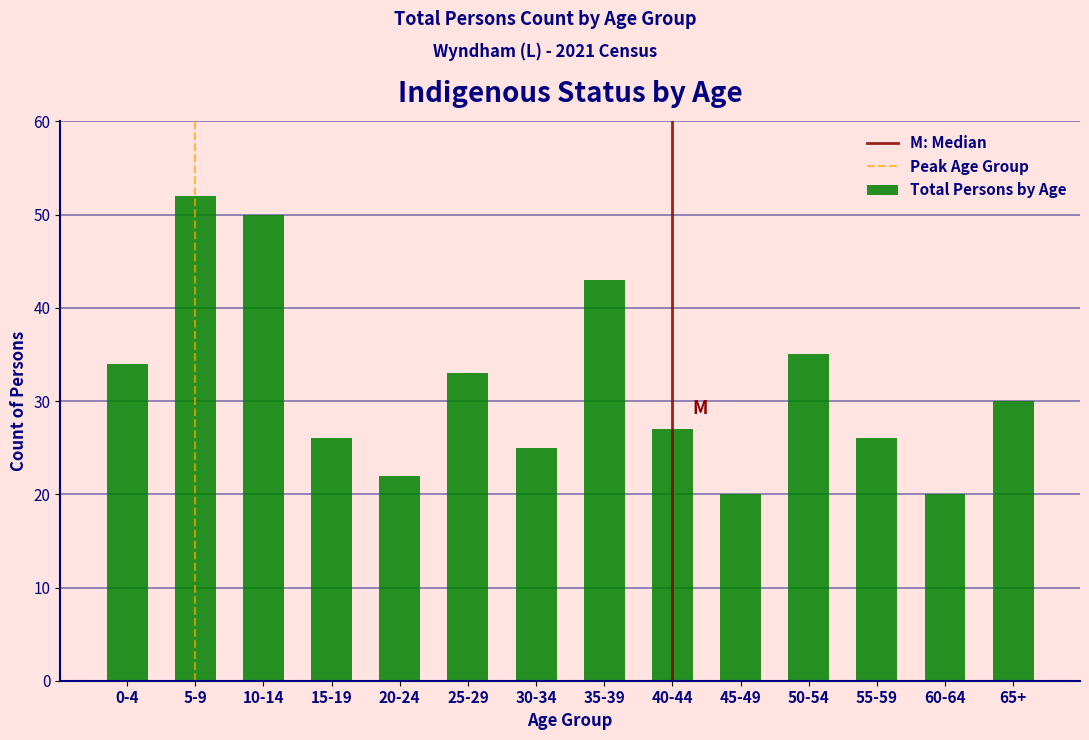

Reading left to right, transcribe all the data shown in this chart.

0-4=34	5-9=52	10-14=50	15-19=26	20-24=22	25-29=33	30-34=25	35-39=43	40-44=27	45-49=20	50-54=35	55-59=26	60-64=20	65+=30